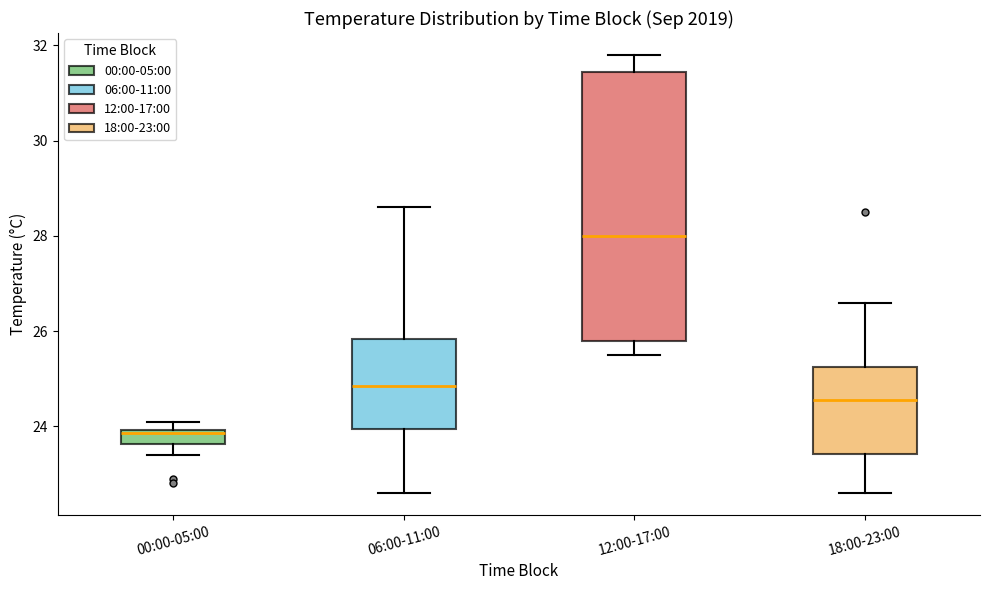

Which box's median line is the lowest?

00:00-05:00